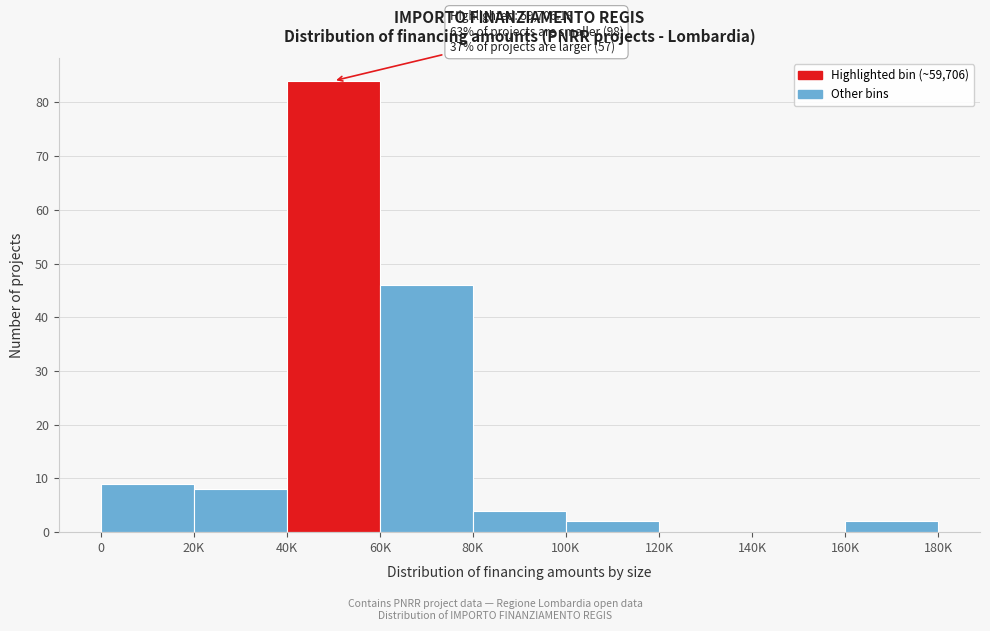

Reading left to right, extract all data points from this chart.

0=9	20K=8	40K=84	60K=46	80K=4	100K=2	120K=0	140K=0	160K=2